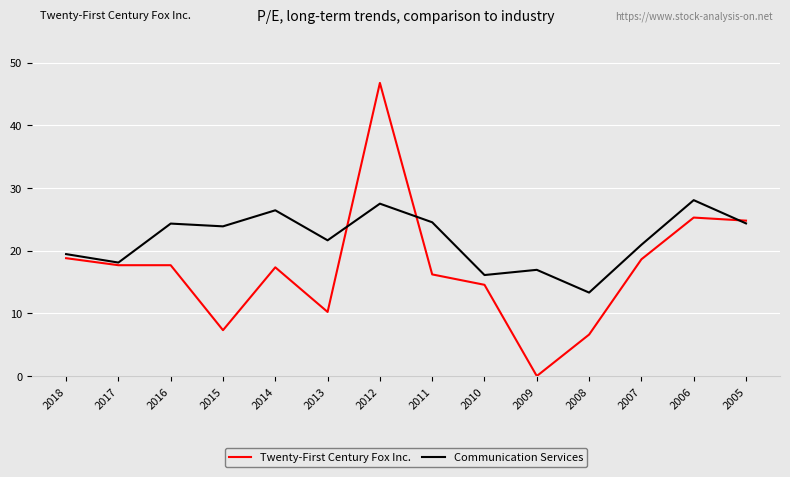

Which series has the largest range (max minus min)?

Twenty-First Century Fox Inc.